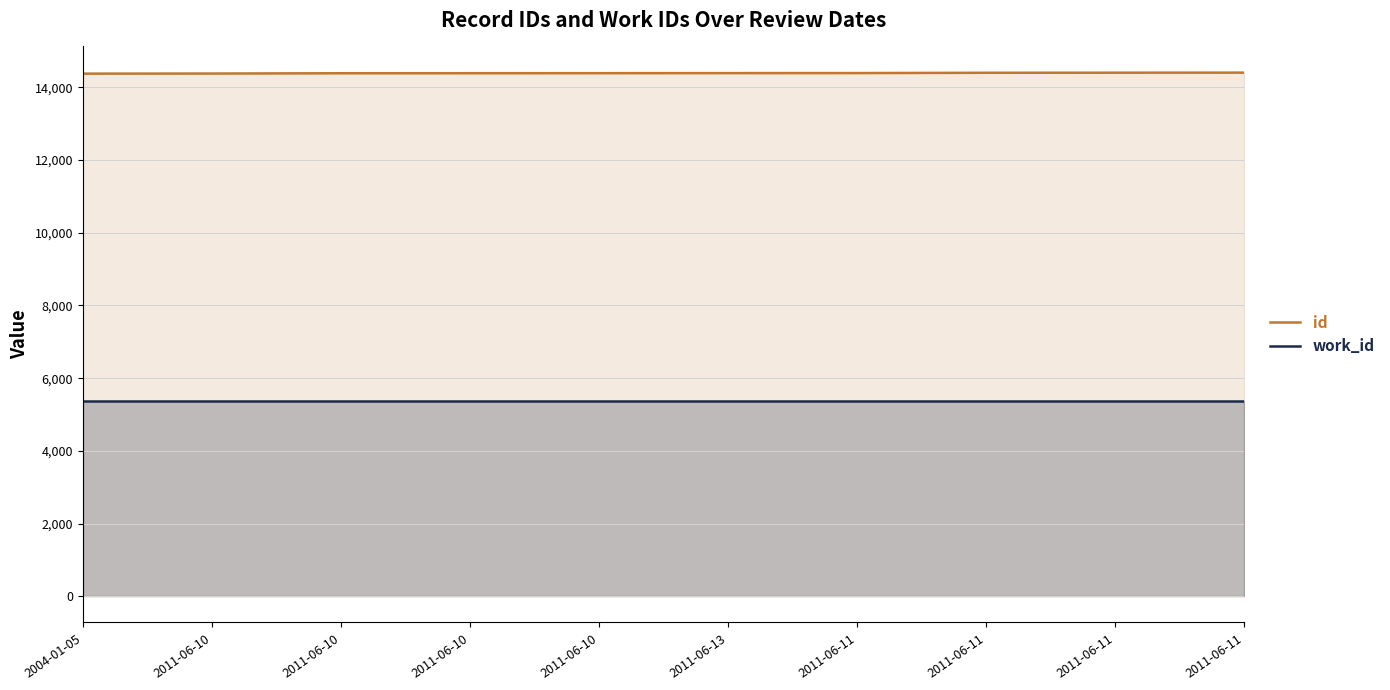

What is the label of the 8th point from the left?

2011-06-11